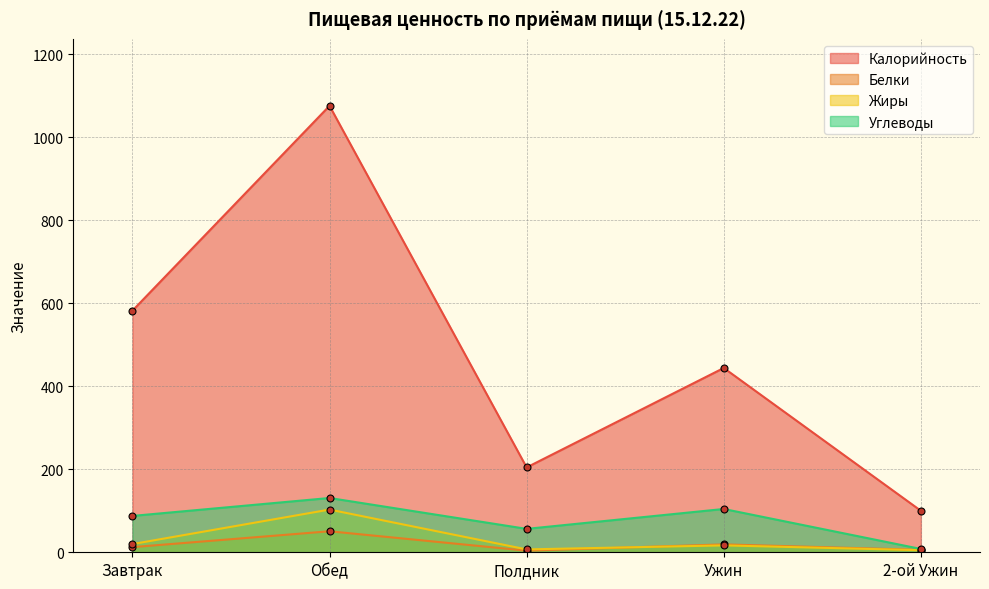

Reading right to left, list all the values displayed in this chart.

Калорийность: 2-ой Ужин=100.0	Ужин=444.0	Полдник=204.4	Обед=1075.6	Завтрак=582.0
Белки: 2-ой Ужин=5.8	Ужин=19.0	Полдник=3.9	Обед=50.6	Завтрак=12.4
Жиры: 2-ой Ужин=5.0	Ужин=16.6	Полдник=6.9	Обед=102.9	Завтрак=19.7
Углеводы: 2-ой Ужин=8.0	Ужин=104.3	Полдник=56.4	Обед=130.8	Завтрак=87.6